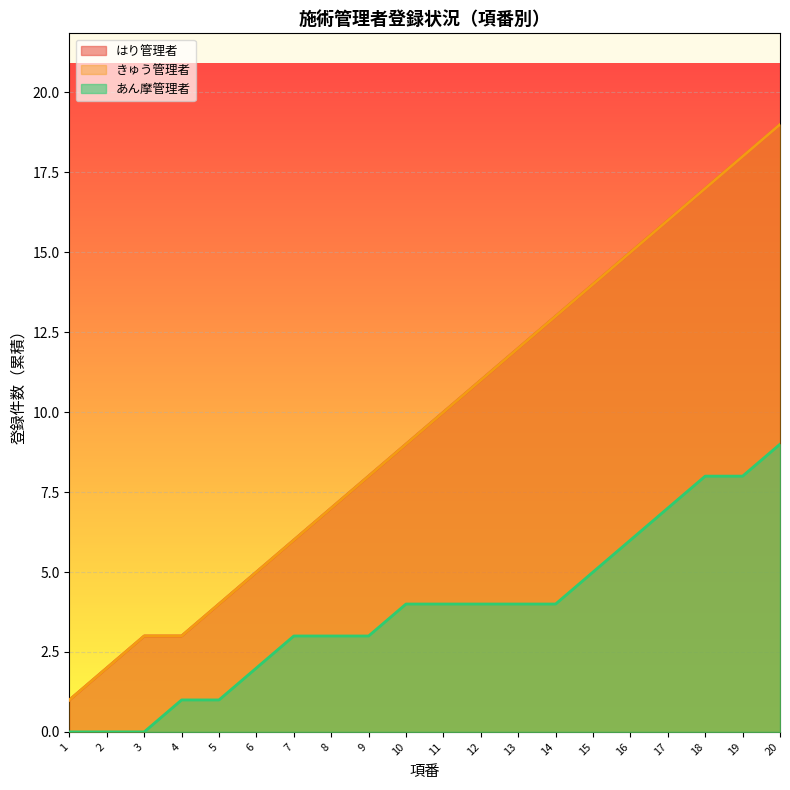

What is the difference between the second highest and second lowest values in the はり管理者 series?

16